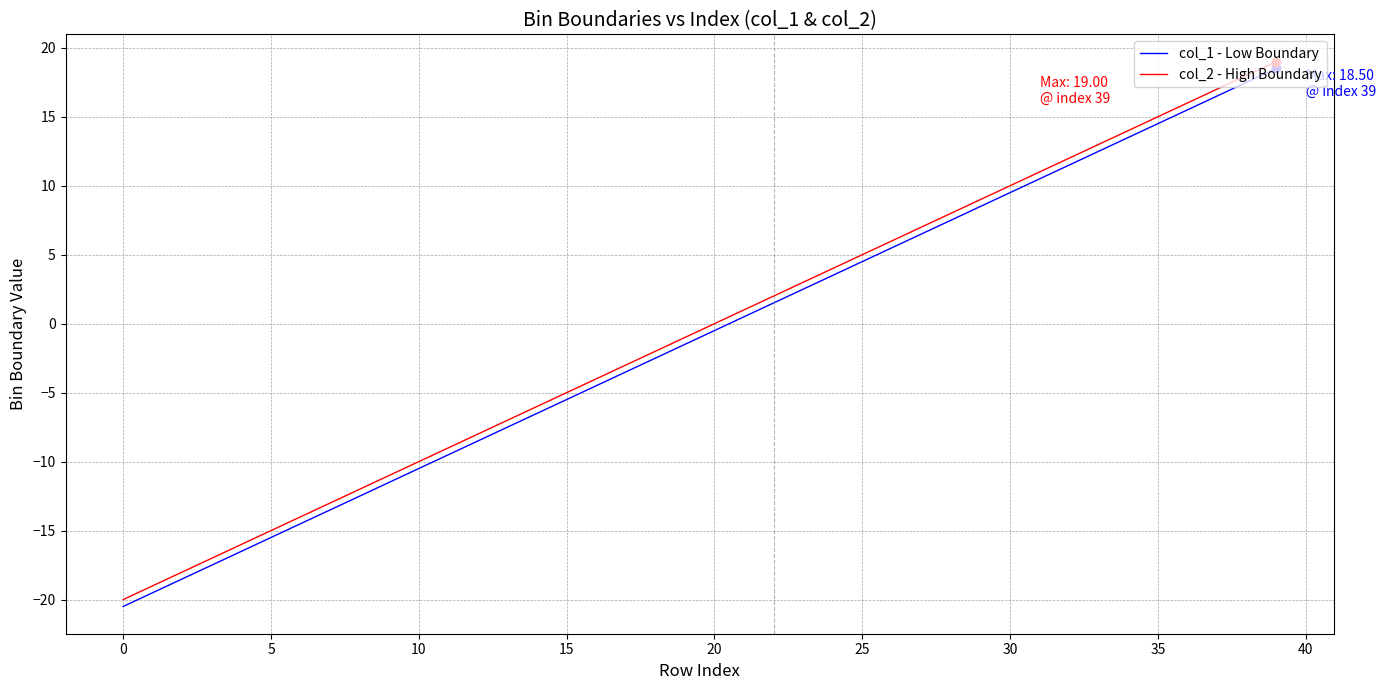

True or false: col_1 - Low Boundary and col_2 - High Boundary cross at least once.

False